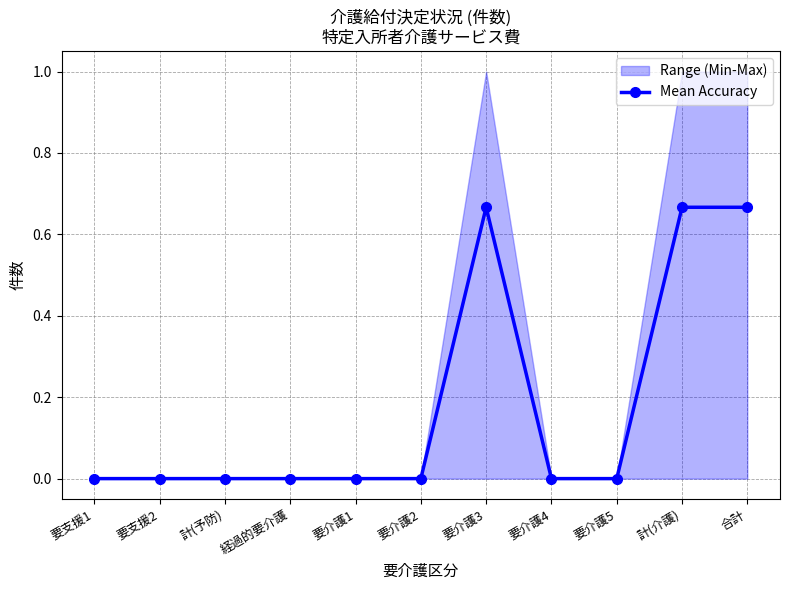

How many lines are shown in the chart?

1